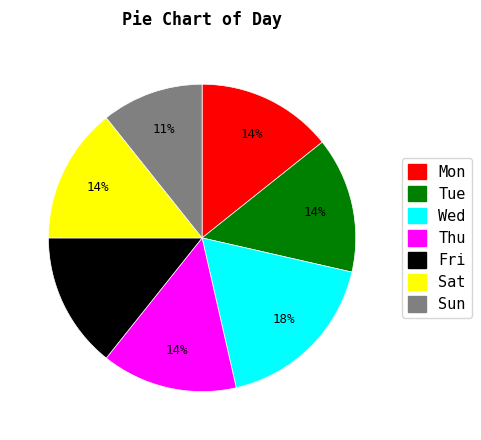

Approximately how many times larger is the value at Sat compared to Tue?

1.0